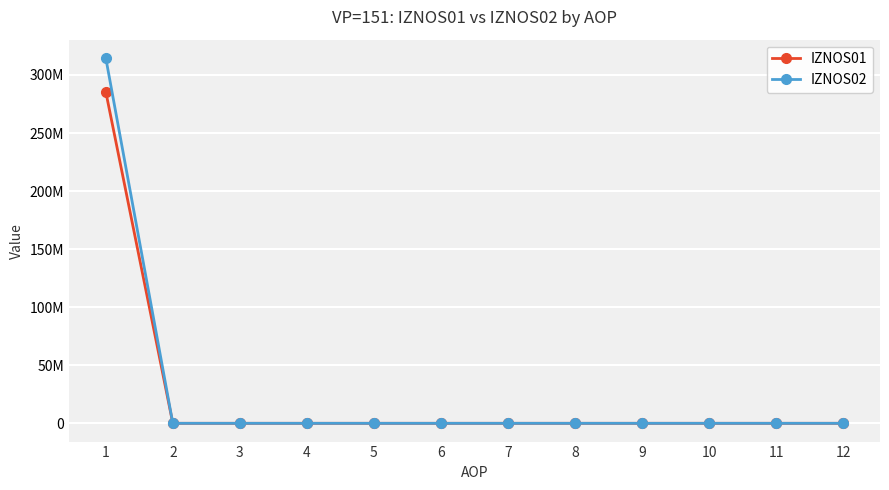

Reading right to left, extract all data points from this chart.

IZNOS01: 0.0	0.0	0.0	0.0	0.0	0.0	0.0	0.0	0.0	0.0	0.0	285548127.0
IZNOS02: 0.0	0.0	0.0	0.0	0.0	0.0	0.0	0.0	0.0	0.0	0.0	314658757.9